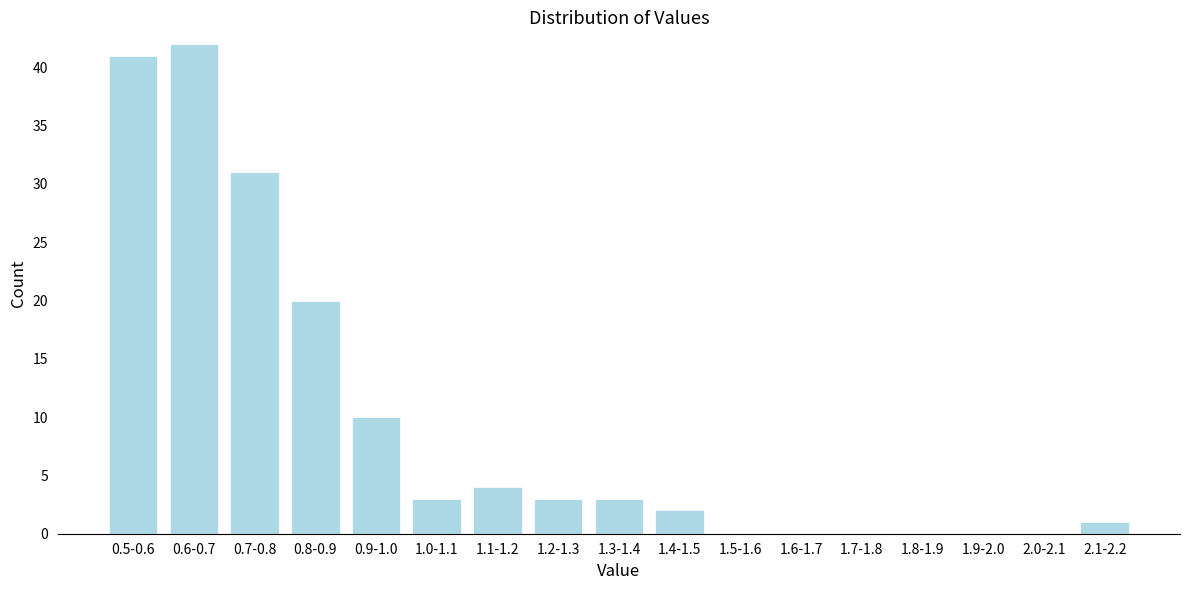

Reading right to left, transcribe all the data shown in this chart.

2.1-2.2=1	2.0-2.1=0	1.9-2.0=0	1.8-1.9=0	1.7-1.8=0	1.6-1.7=0	1.5-1.6=0	1.4-1.5=2	1.3-1.4=3	1.2-1.3=3	1.1-1.2=4	1.0-1.1=3	0.9-1.0=10	0.8-0.9=20	0.7-0.8=31	0.6-0.7=42	0.5-0.6=41